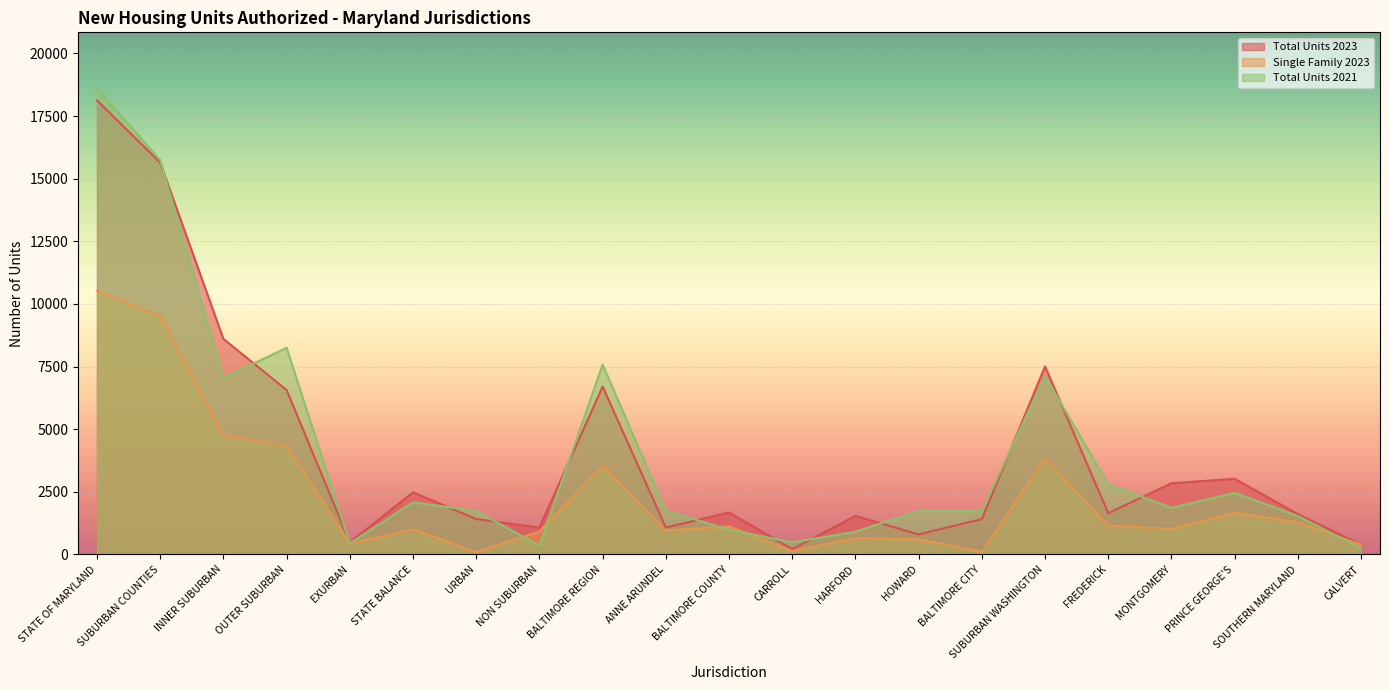

How many values in the Single Family 2023 series are below 1023?

10